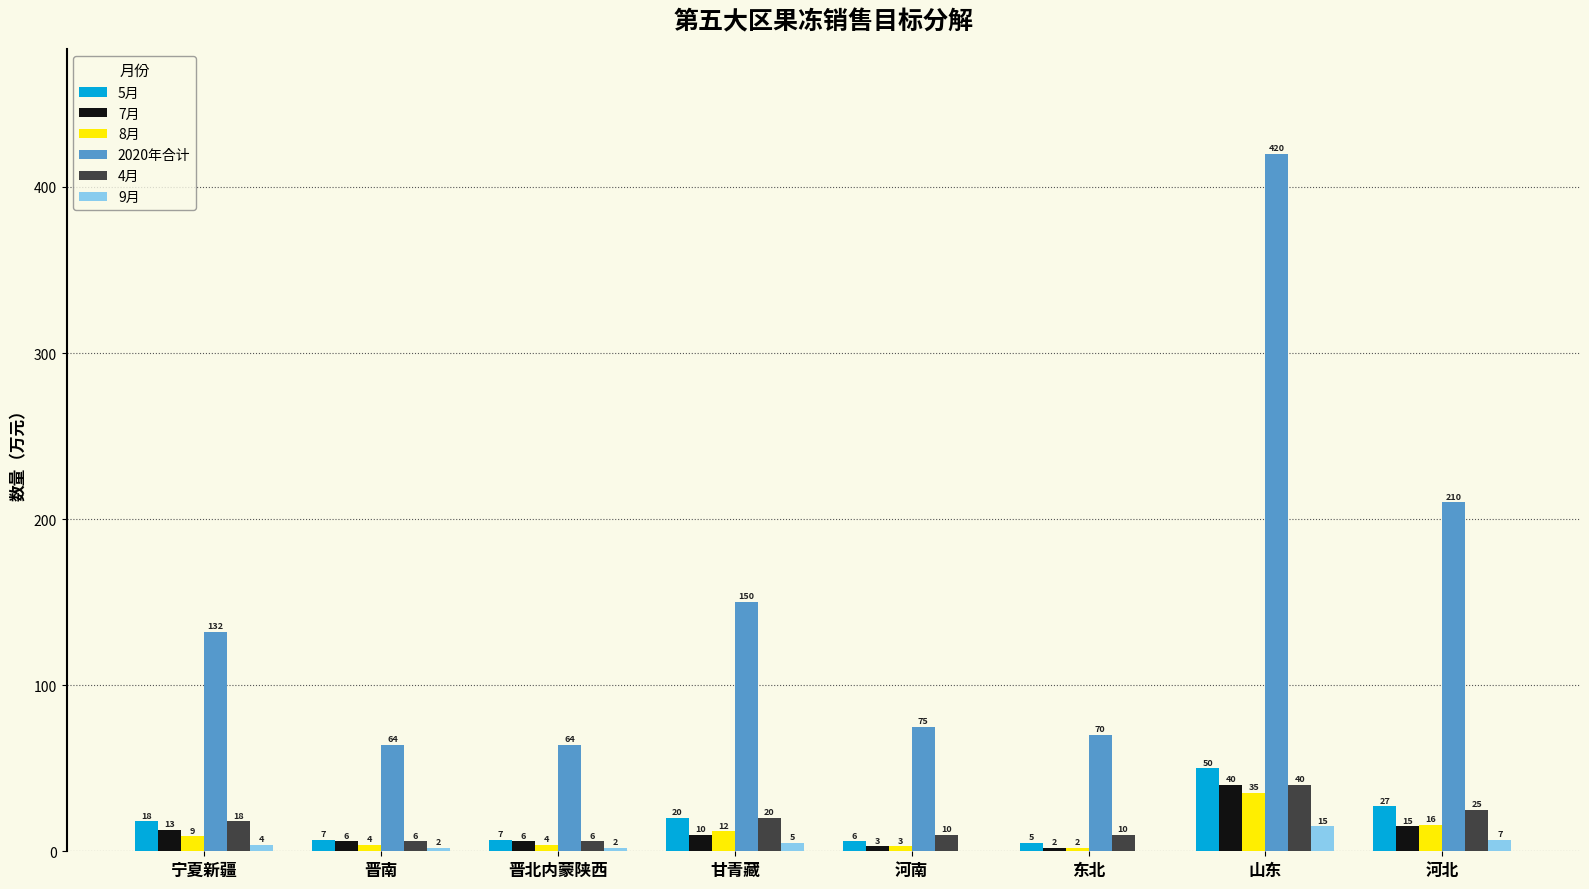

What is the maximum value shown in the chart?

420